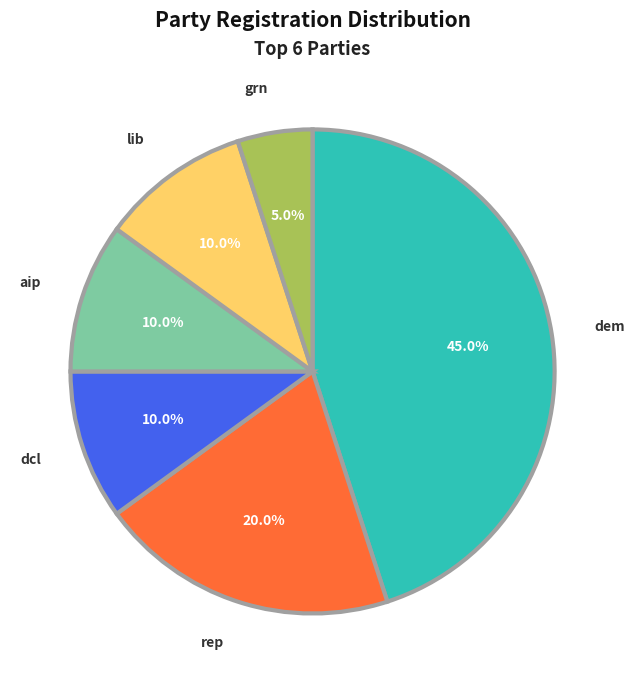

How many segments does this pie chart have?

6